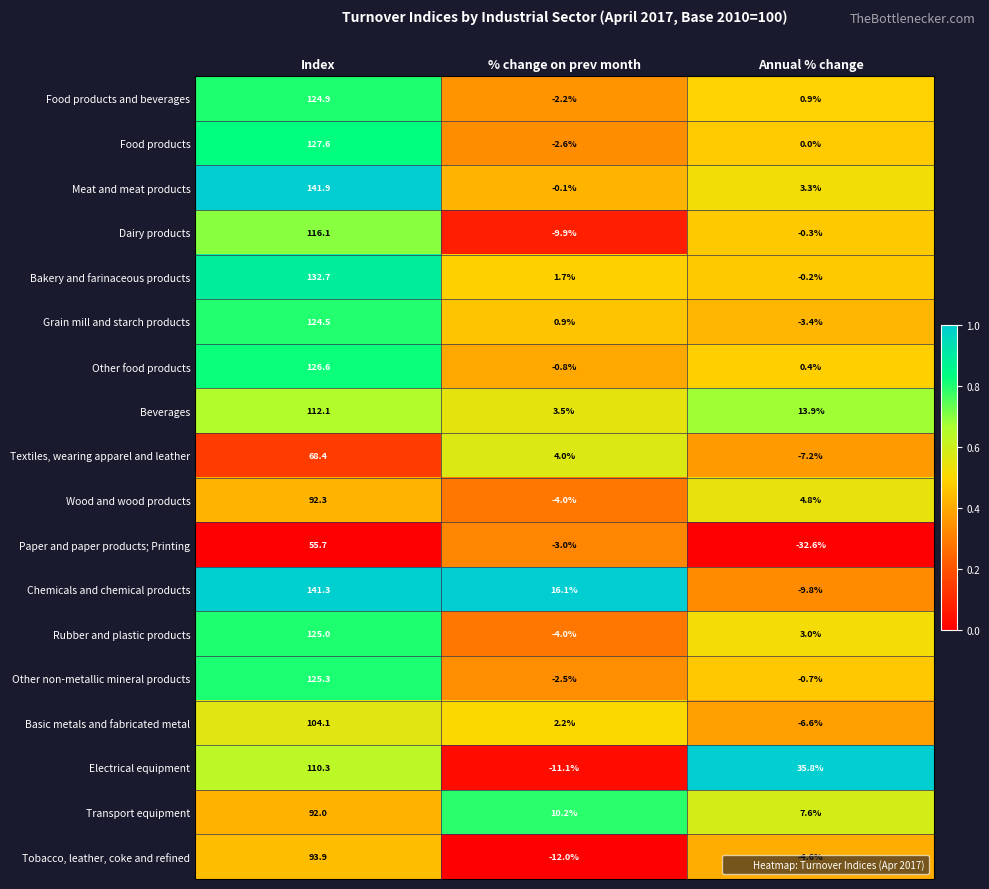

At which label is Food products and beverages closest to 61?

Annual % change